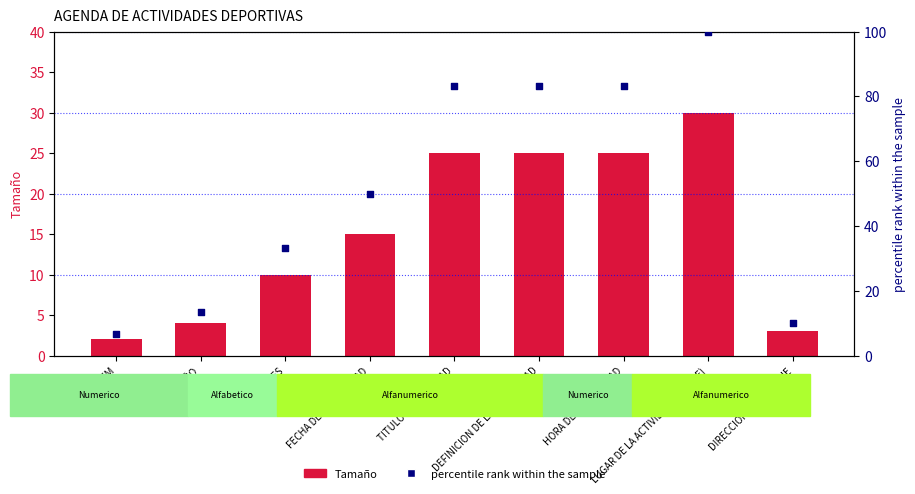

At which category is the sum across all series the highest?

LUGAR DE LA ACTIVIDAD (PARQUE)